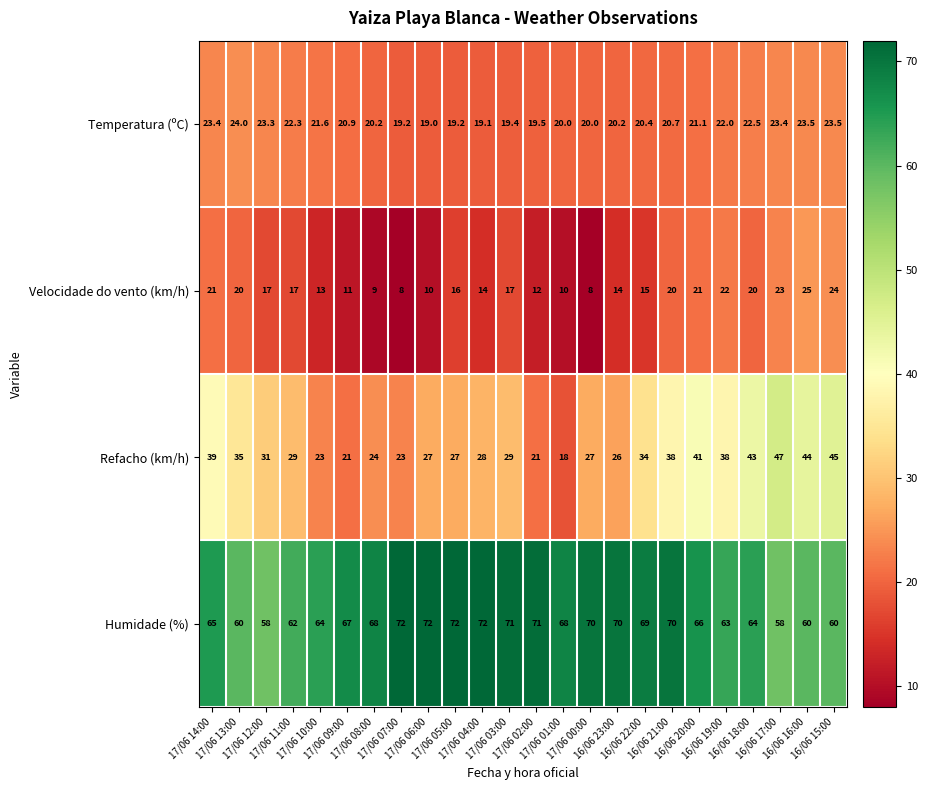

What is the total value across all series at 17/06 10:00?

121.6